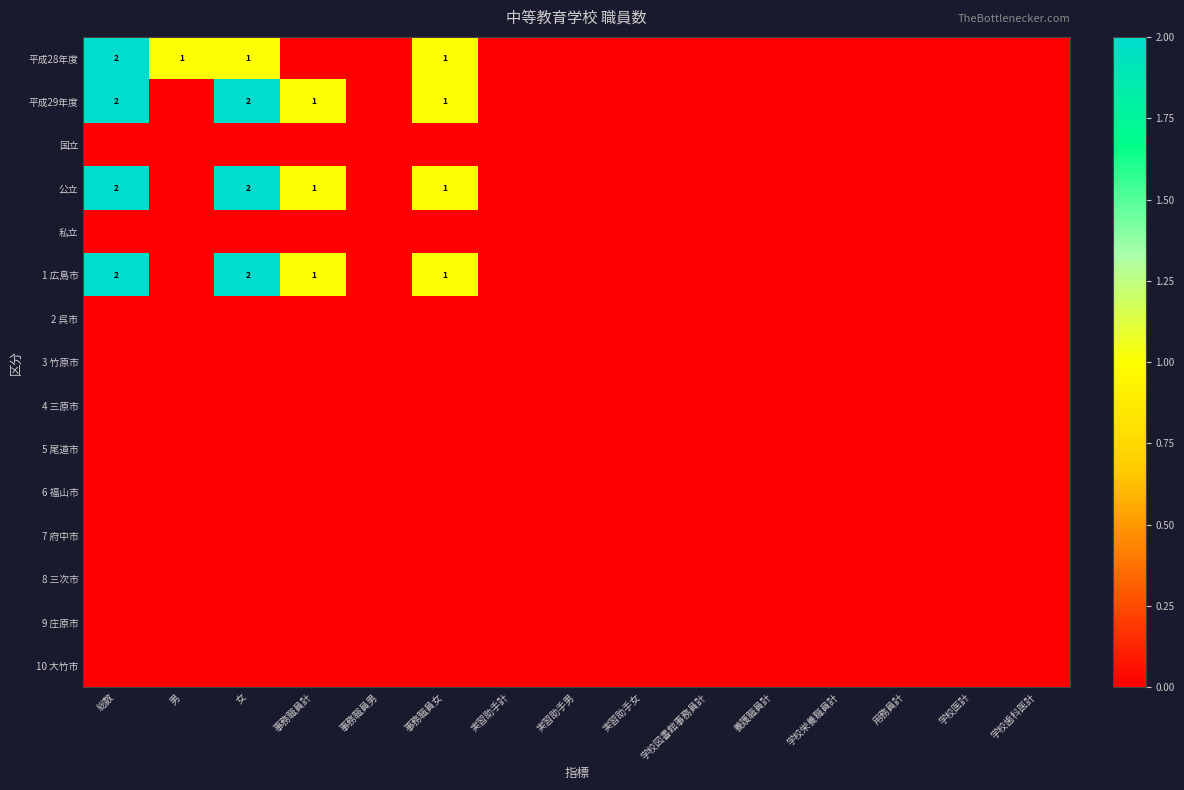

True or false: 平成29年度 has a value of 2 at 女.

True